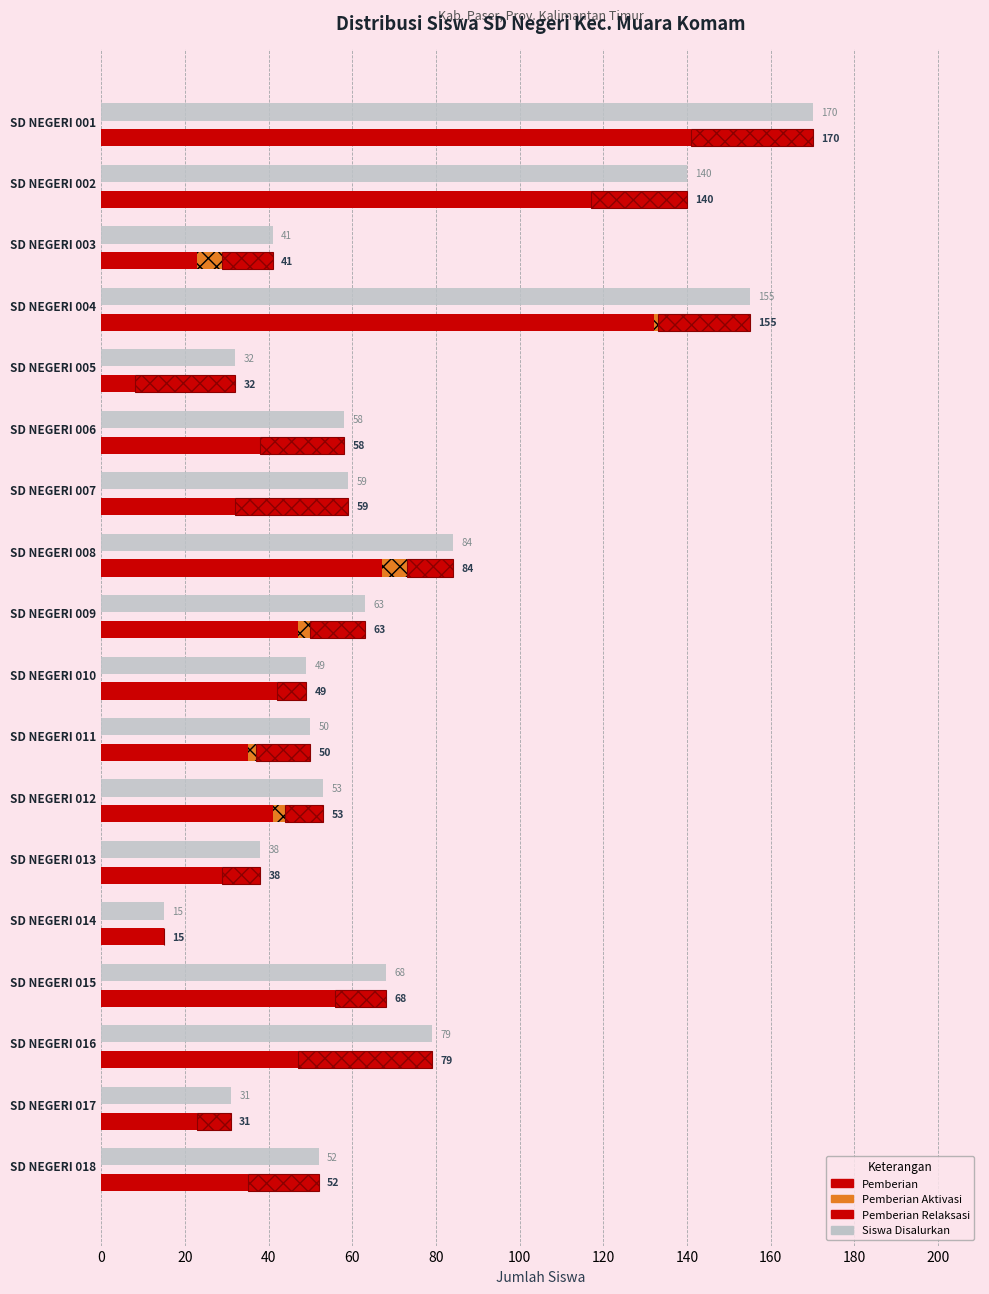

How many data points in Pemberian Relaksasi are above 13?

8